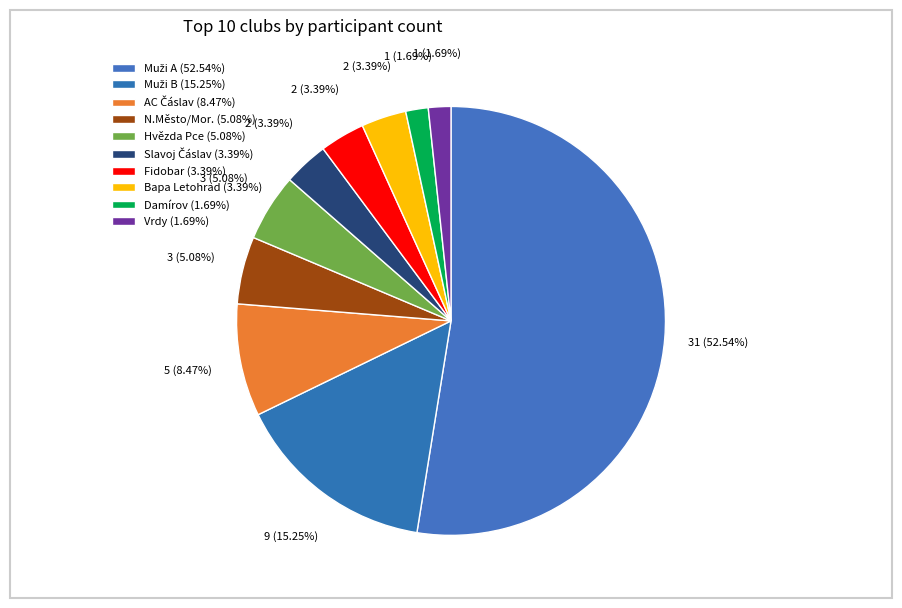

How many slices are in this pie chart?

10